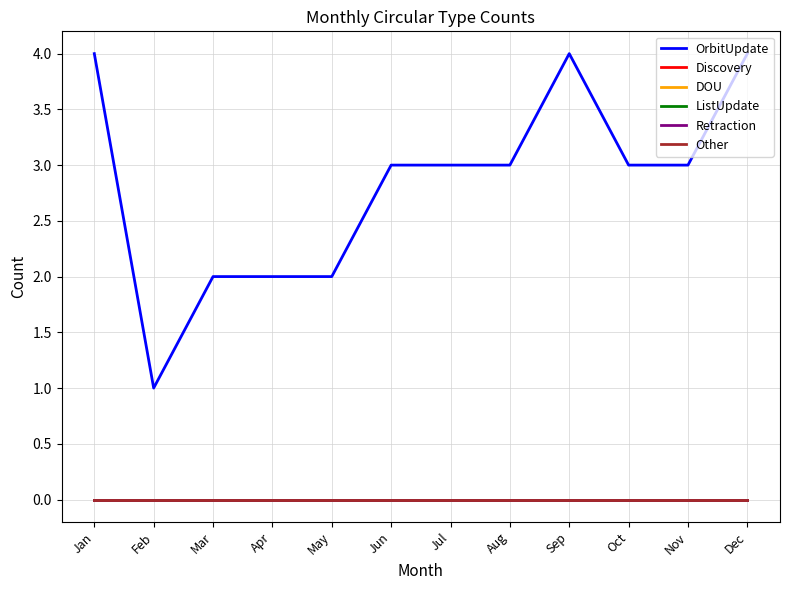

Does the chart have visible grid lines?

Yes